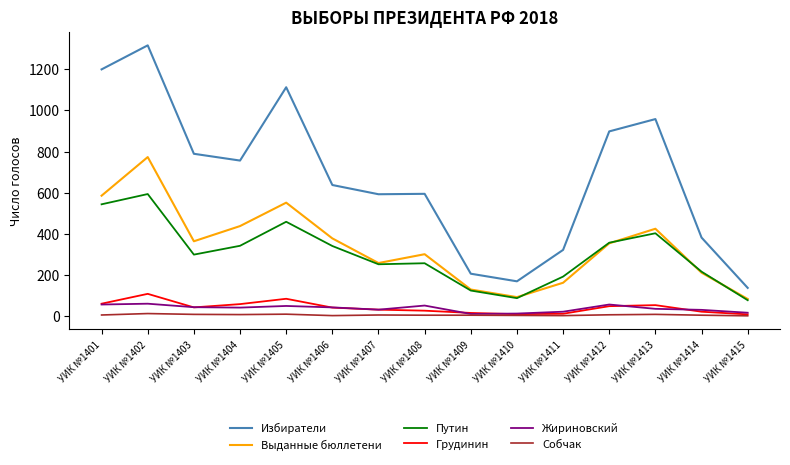

Which series changed the most between УИК №1401 and УИК №1415?

Избиратели